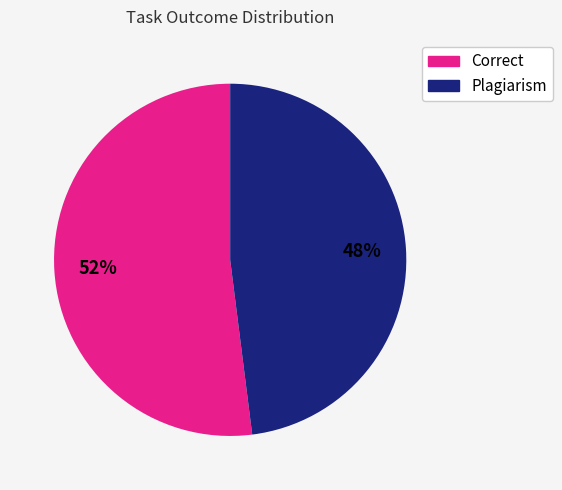

Count the number of slices in the pie.

2